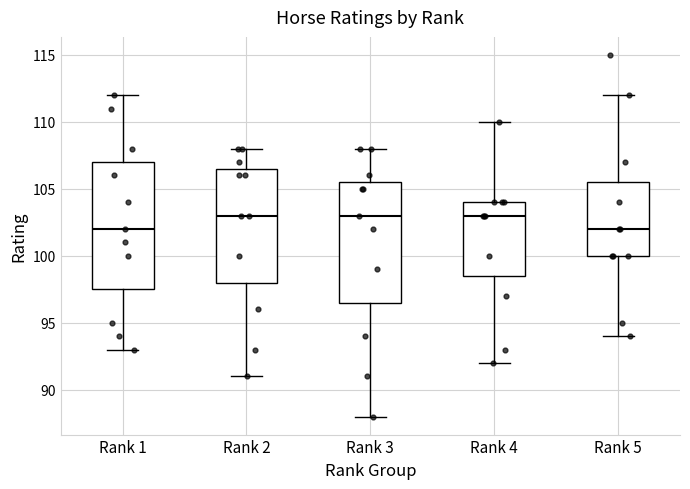

Which box is the tallest, from its lower edge to its upper edge?

Rank 1